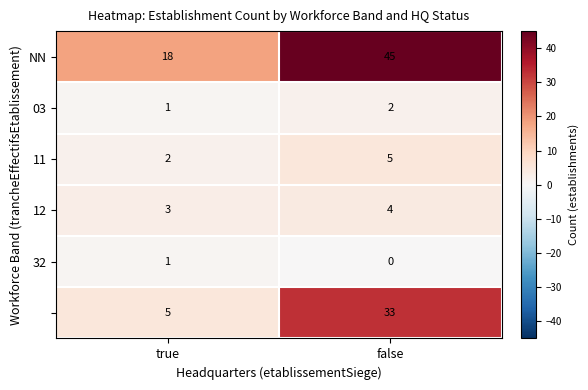

At which category is the sum across all series the highest?

false